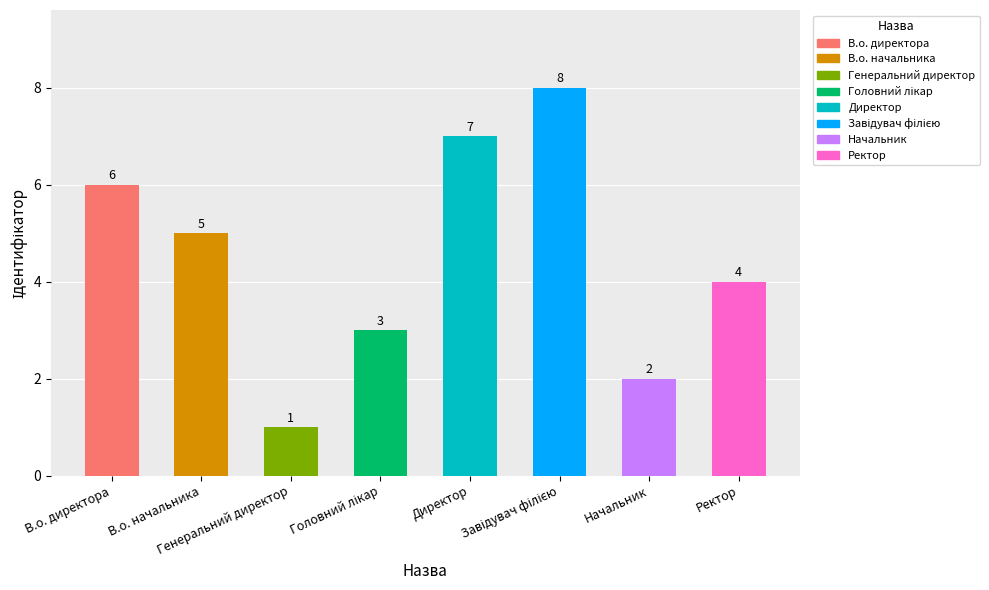

How many data points are less than 5?

4